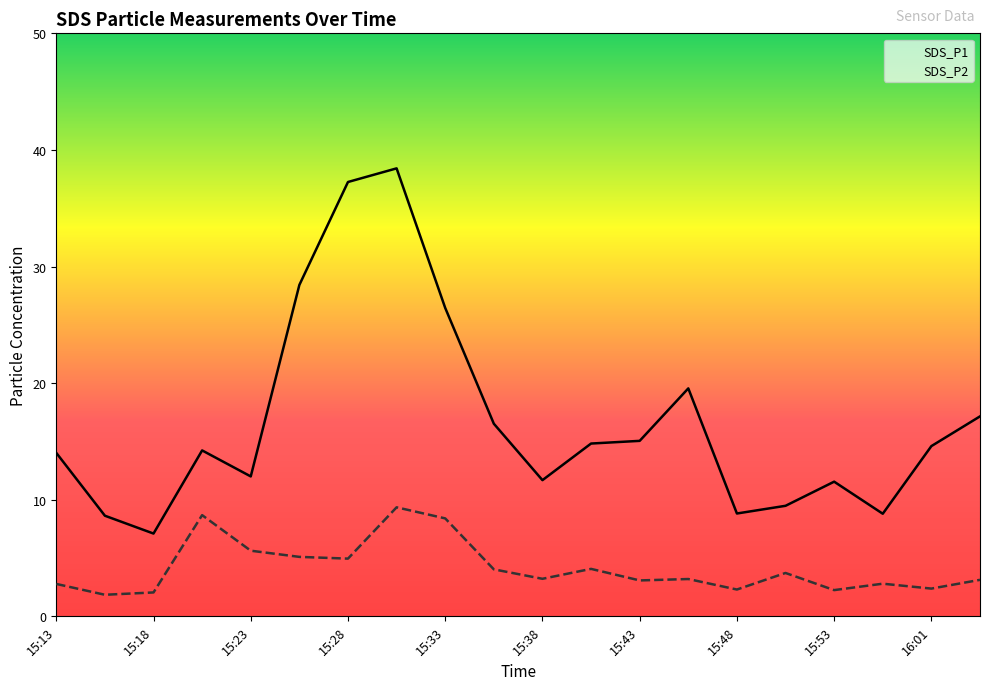

What is the difference between the highest and lowest values at 16:01?

12.2